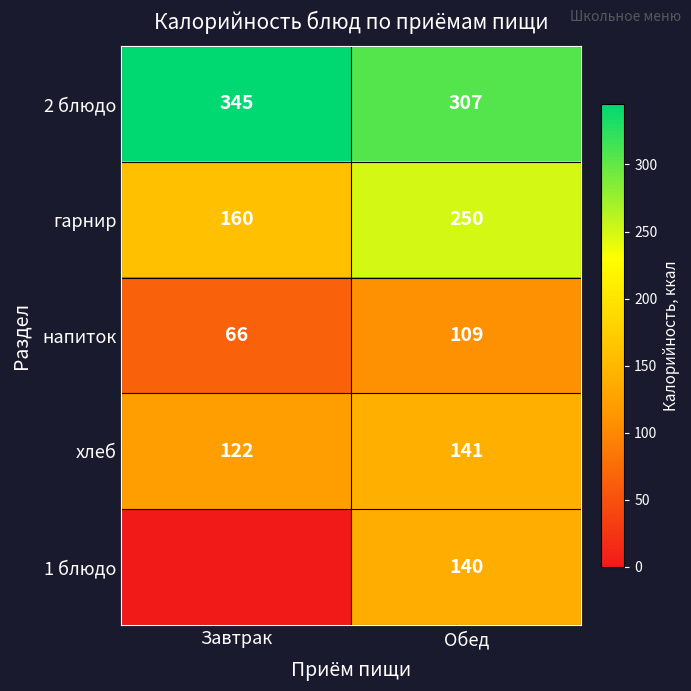

What is the difference between the maximum and minimum values in the напиток series?

43